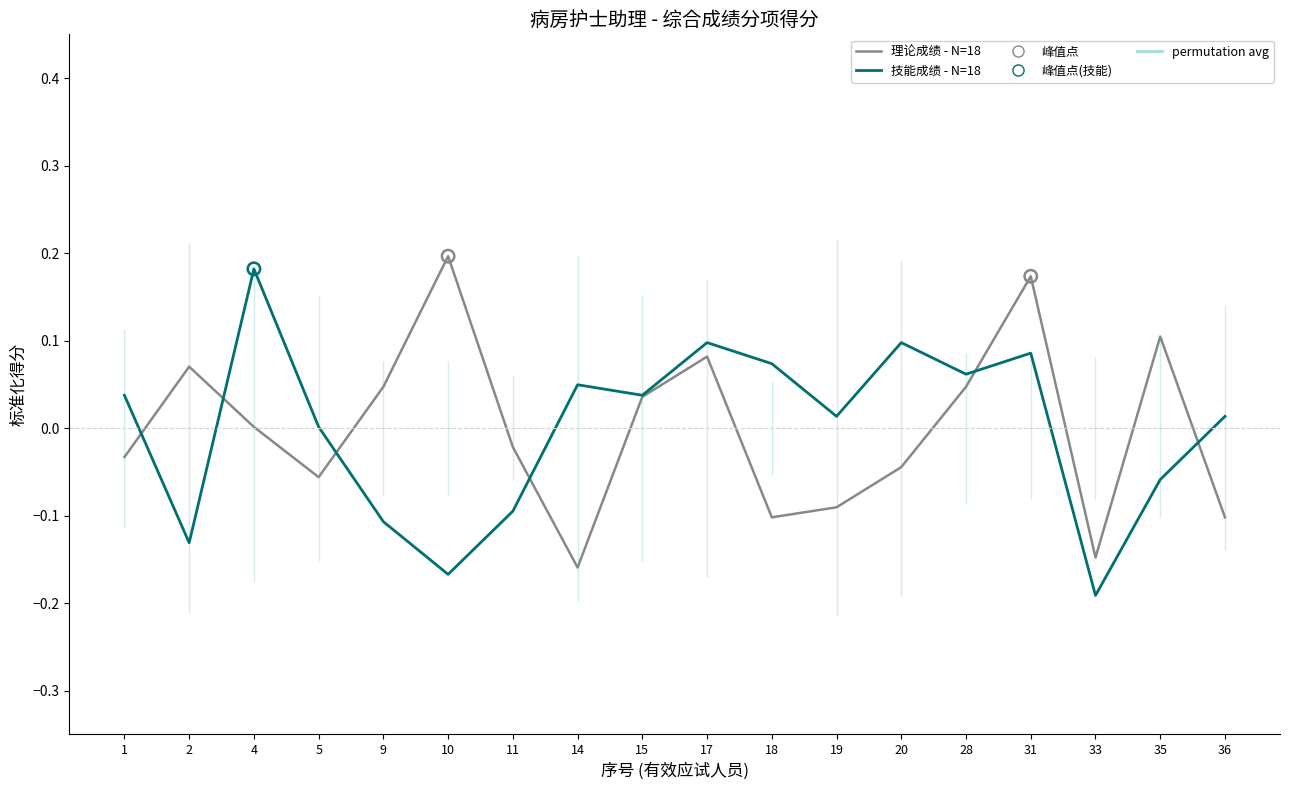

At how many categories does at least one series exceed 0?

16